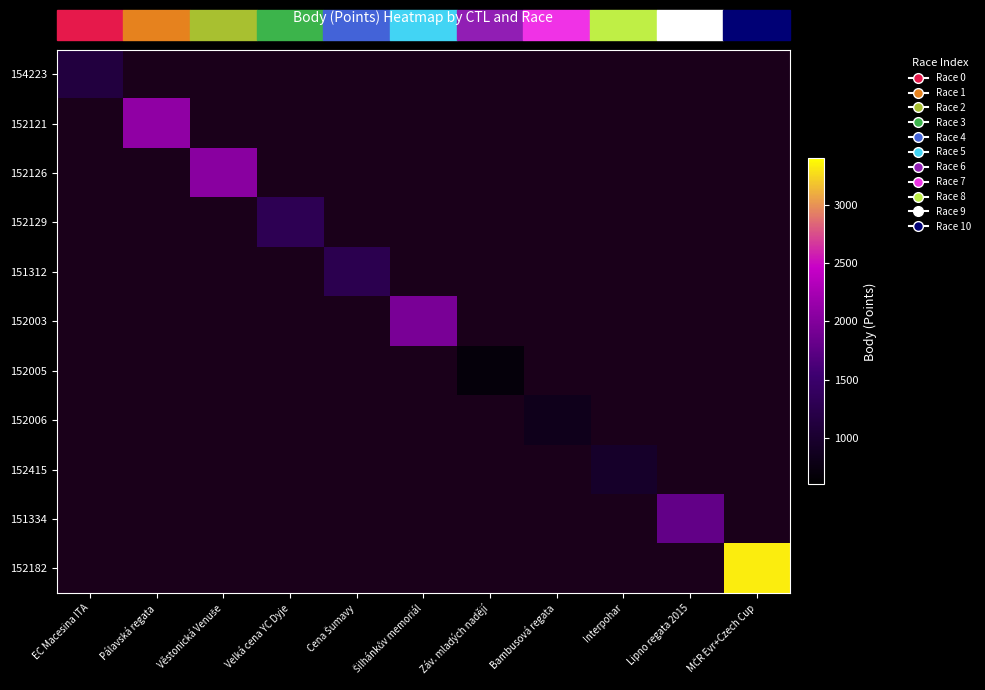

Which label corresponds to the smallest value in the chart?

Záv. mladých nadějí